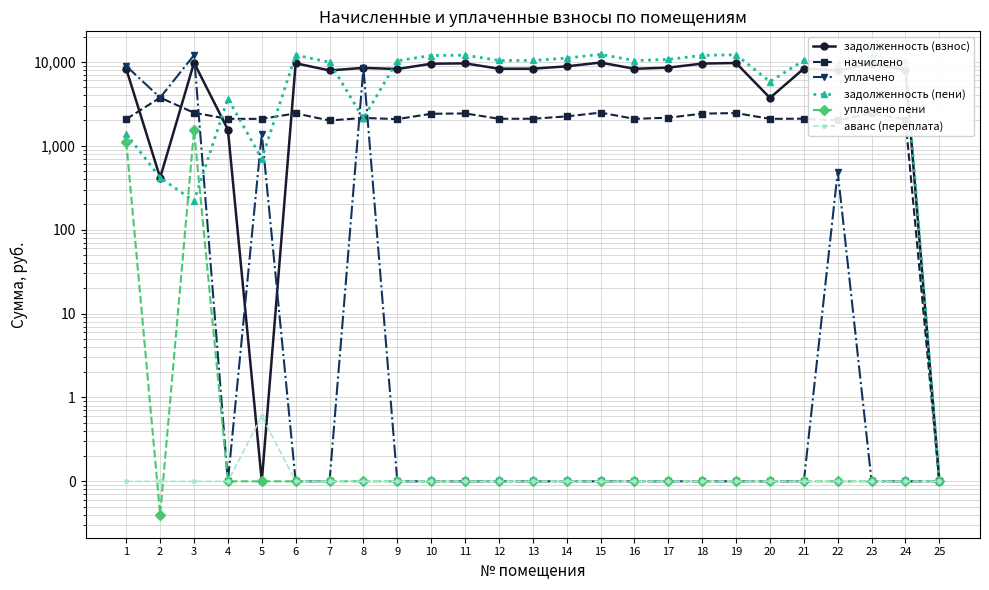

Rank the series at 6 from highest to lowest value.

задолженность (пени), задолженность (взнос), начислено, уплачено, уплачено пени, аванс (переплата)